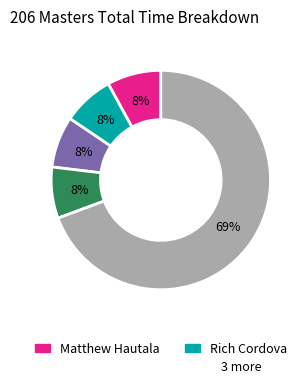

Is there a majority slice in this chart?

Yes